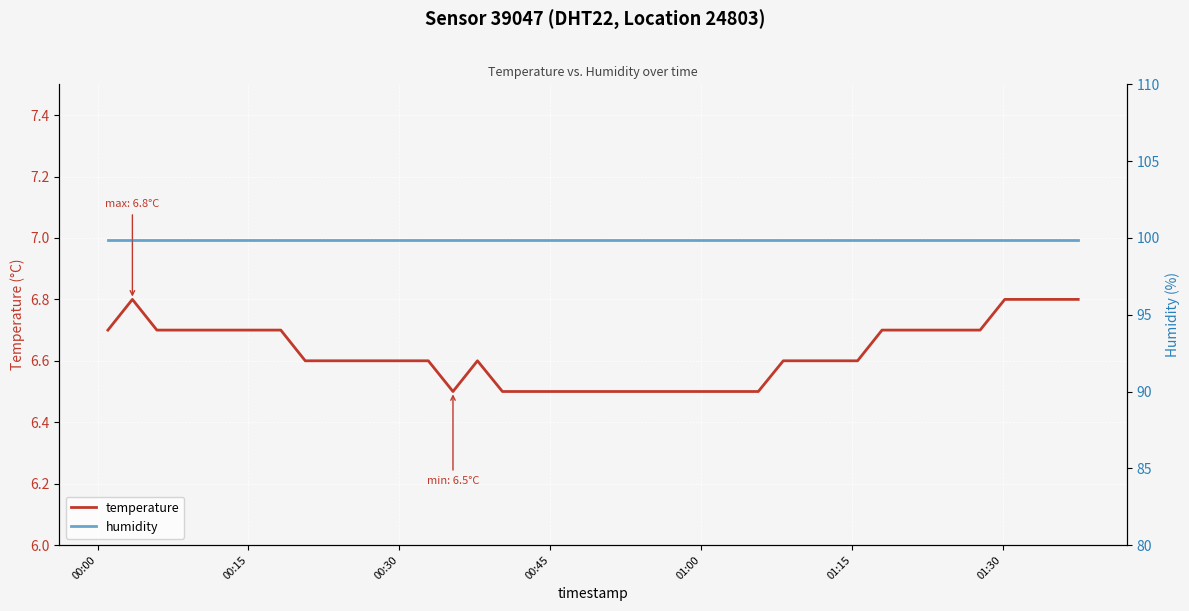

Which series has the largest total across all categories?

humidity